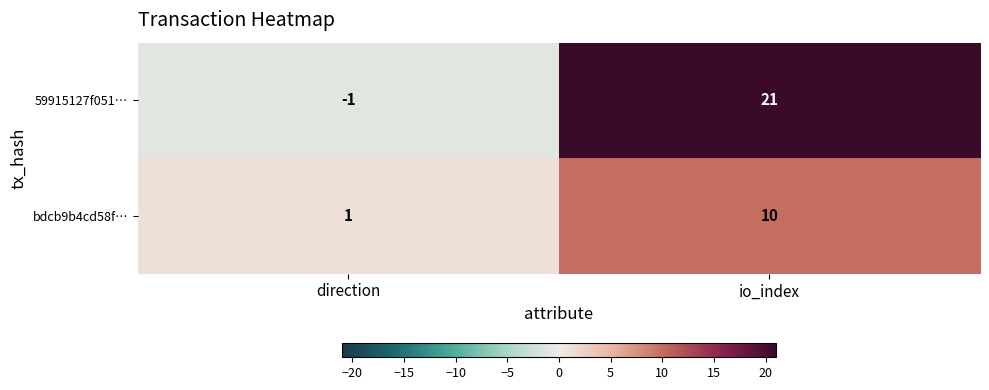

At which category is the sum across all series the highest?

io_index